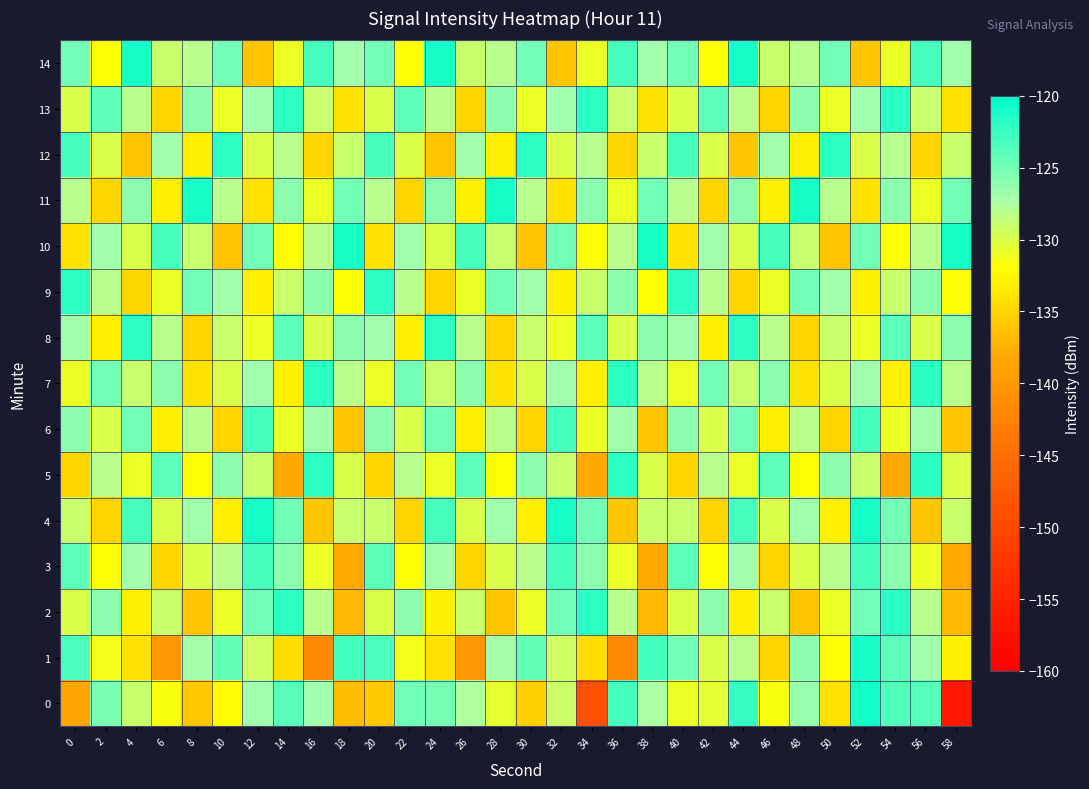

What is the greatest value displayed?

-120.8